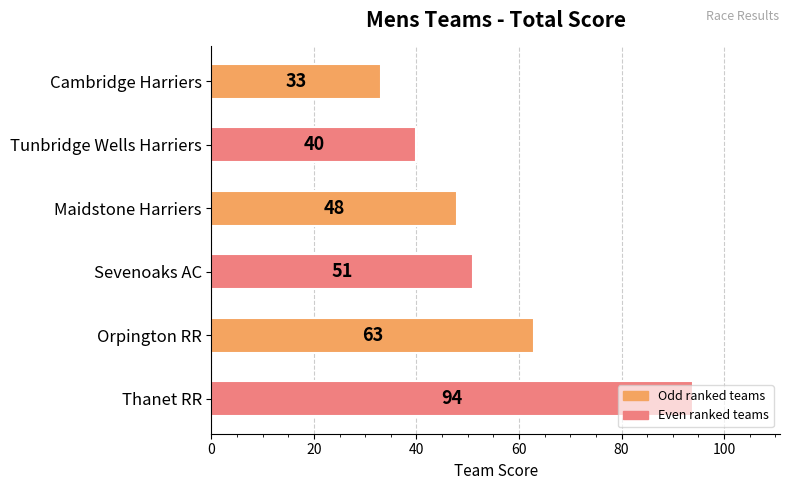

Does the chart contain stacked bars?

No